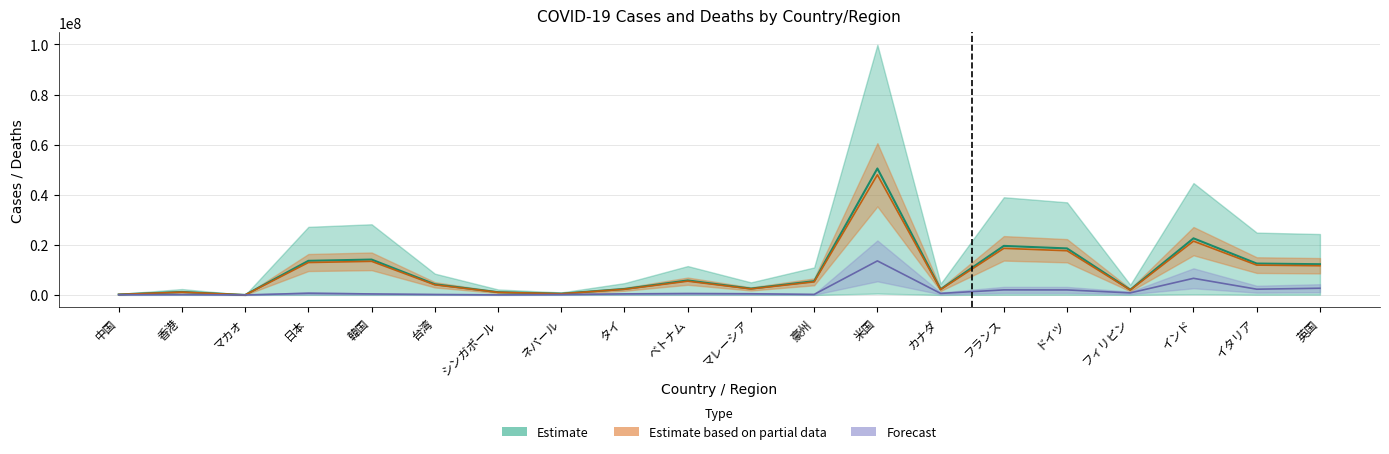

Reading left to right, transcribe all the data shown in this chart.

upper: 中国=192845.0	香港=1183045.5	マカオ=741.5	日本=13620446.5	韓国=14123174.5	台湾=4256458.5	シンガポール=1095529.0	ネパール=506482.0	タイ=2376206.5	ベトナム=5783053.0	マレーシア=2527334.5	豪州=5496033.0	米国=50489961.5	カナダ=2263318.0	フランス=19583024.5	ドイツ=18570383.5	フィリピン=2060651.5	インド=22603992.0	イタリア=12533586.0	英国=12266023.0
lower: 中国=65462.5	香港=139637.5	マカオ=137.5	日本=668737.5	韓国=392925.0	台湾=184025.0	シンガポール=21362.5	ネパール=150237.5	タイ=418812.5	ベトナム=539737.5	マレーシア=460075.0	豪州=208650.0	米国=13592625.0	カナダ=610087.5	フランス=2017500.0	ドイツ=1998550.0	フィリピン=813300.0	インド=6633425.0	イタリア=2289225.0	英国=2673650.0